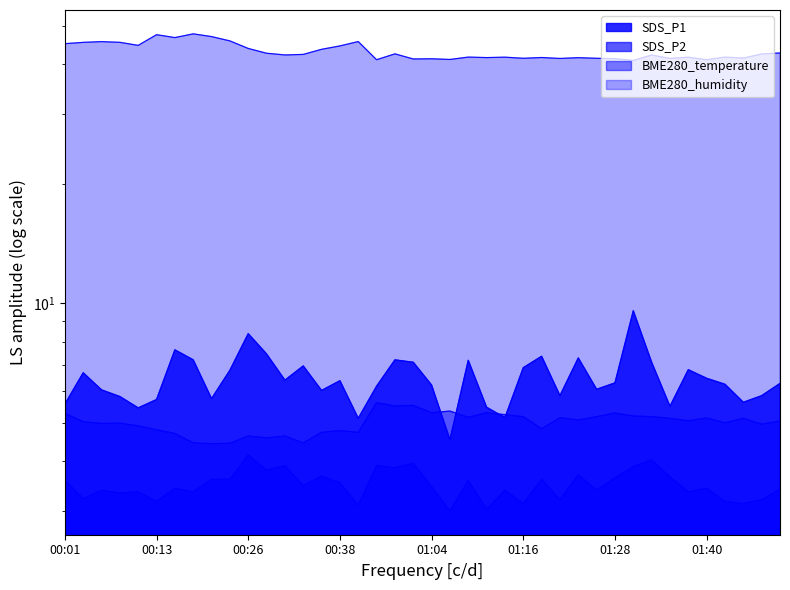

What is the difference between the highest and lowest values at 00:23?

42.2